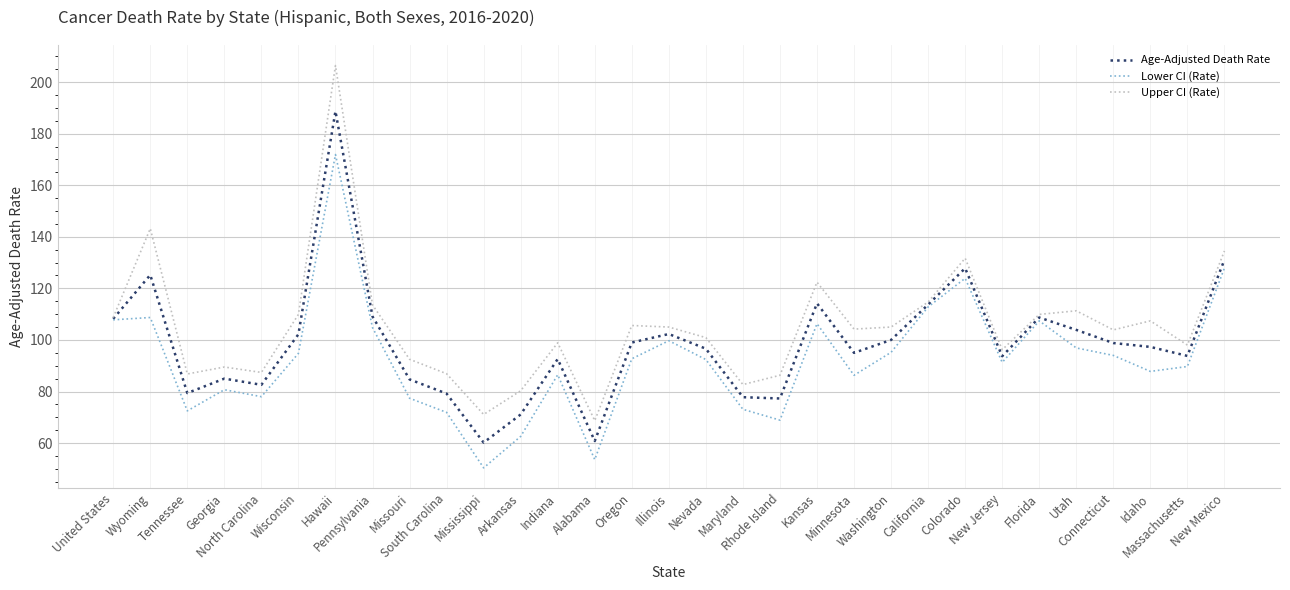

Which series has the largest range (max minus min)?

Upper CI (Rate)